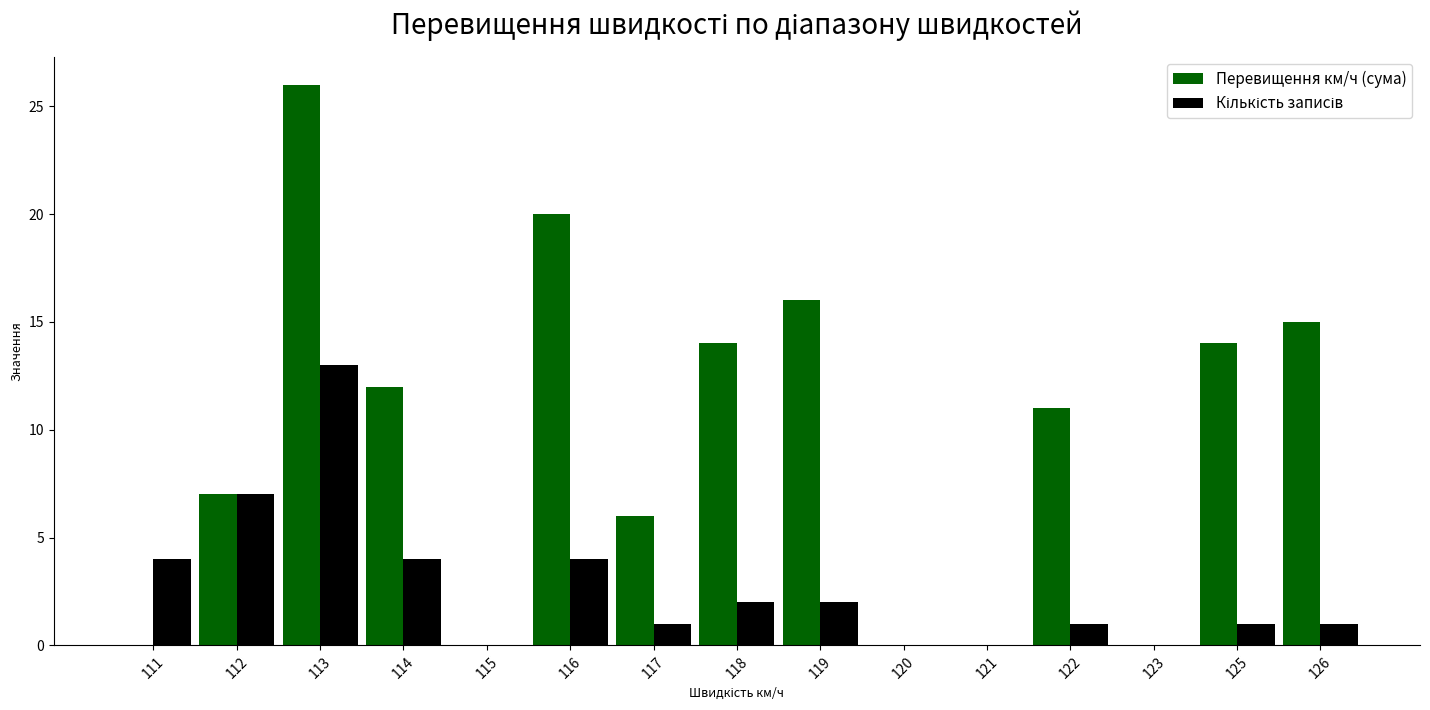

What is the average value of the Перевищення км/ч (сума) series?

9